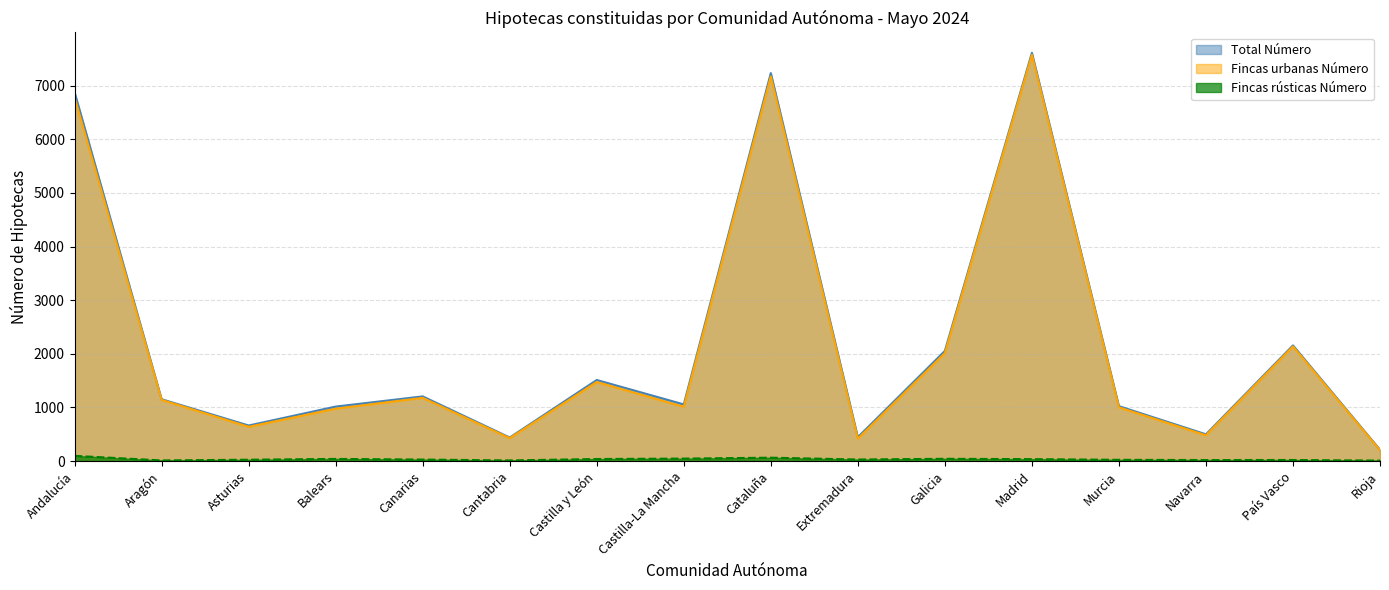

True or false: Fincas rústicas Número and Total Número cross at least once.

False